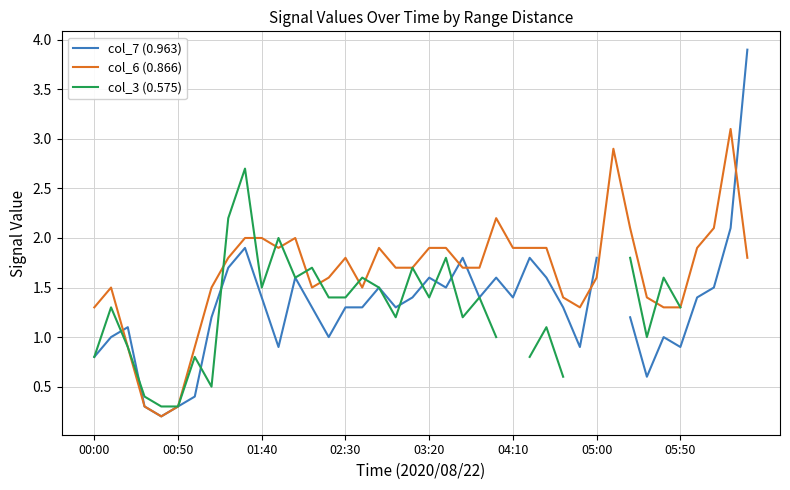

In col_6 (0.866), how many points are lower than both neighbors (excluding endpoints)?

5